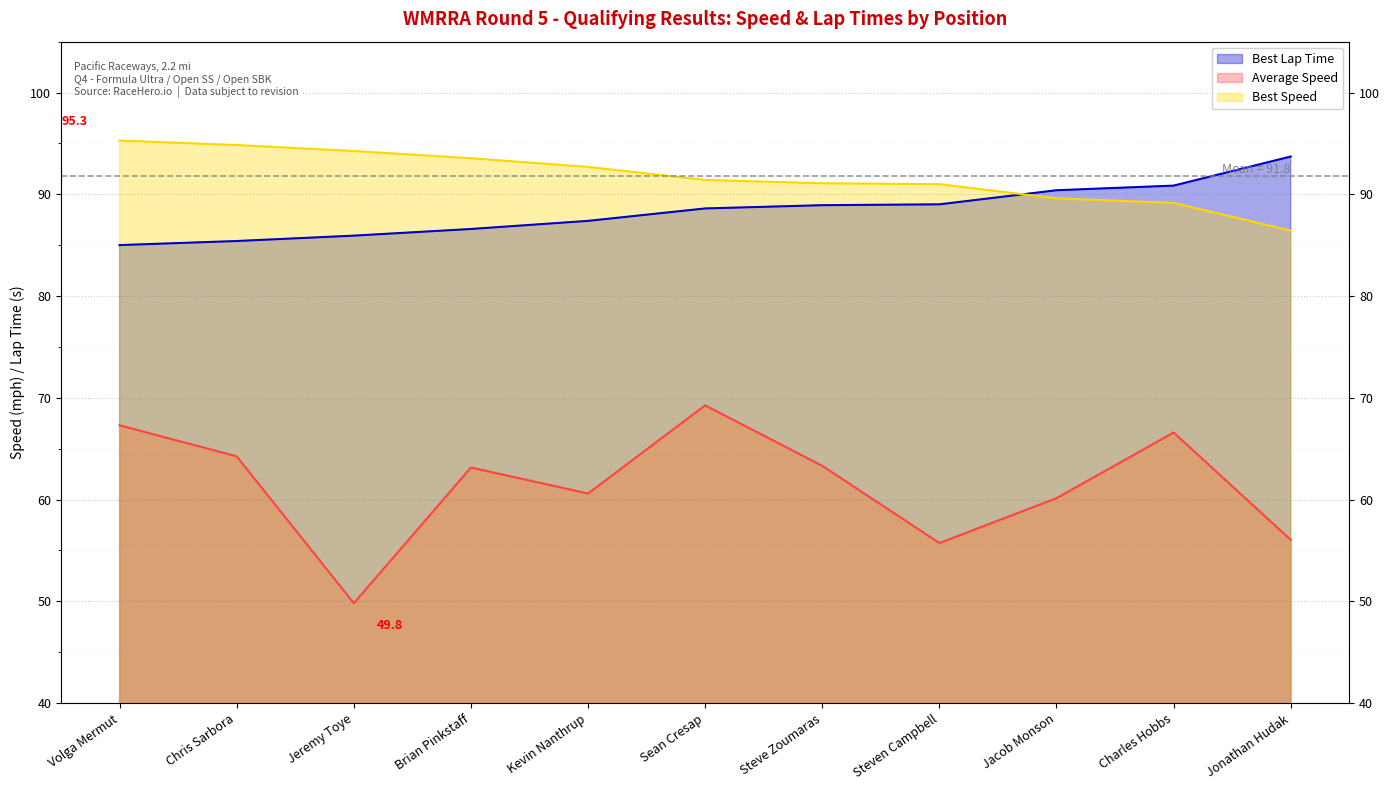

Reading left to right, transcribe all the data shown in this chart.

Best Lap Time: Volga Mermut=85.0	Chris Sarbora=85.4	Jeremy Toye=85.9	Brian Pinkstaff=86.6	Kevin Nanthrup=87.4	Sean Cresap=88.6	Steve Zoumaras=88.9	Steven Campbell=89.0	Jacob Monson=90.4	Charles Hobbs=90.9	Jonathan Hudak=93.7
Average Speed: Volga Mermut=67.3	Chris Sarbora=64.3	Jeremy Toye=49.8	Brian Pinkstaff=63.2	Kevin Nanthrup=60.6	Sean Cresap=69.3	Steve Zoumaras=63.3	Steven Campbell=55.7	Jacob Monson=60.1	Charles Hobbs=66.6	Jonathan Hudak=56.0
Best Speed: Volga Mermut=95.3	Chris Sarbora=94.8	Jeremy Toye=94.3	Brian Pinkstaff=93.5	Kevin Nanthrup=92.7	Sean Cresap=91.4	Steve Zoumaras=91.1	Steven Campbell=91.0	Jacob Monson=89.6	Charles Hobbs=89.2	Jonathan Hudak=86.4